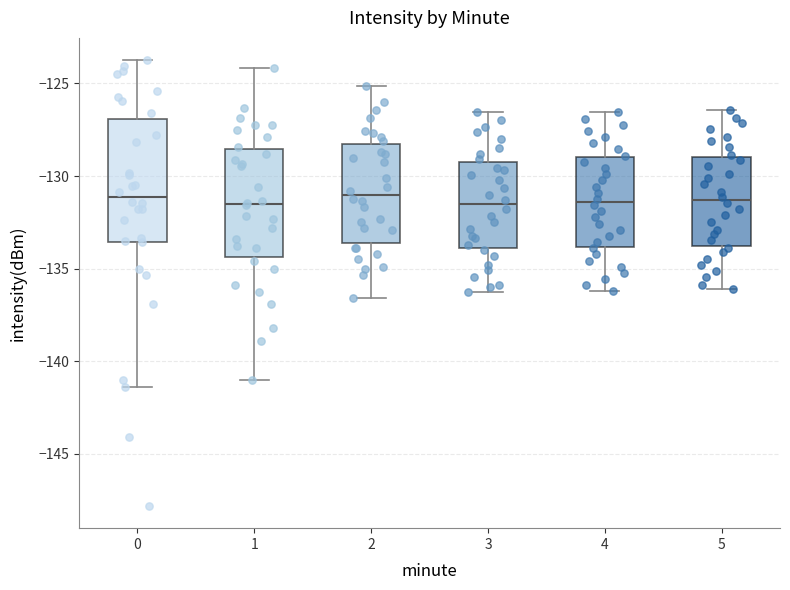

Reading left to right, transcribe this box plot: for each box, give where its median line is, the range the box spans, and where its two whiskers end, as read against the y-axis. The values are not printed on the chart, so give them approximately, as read against the axis.

0: median -131.0, box -133.5 to -127.0, whiskers -141.5 to -123.5
1: median -131.5, box -134.5 to -128.5, whiskers -141.0 to -124.0
2: median -131.0, box -133.5 to -128.5, whiskers -136.5 to -125.0
3: median -131.5, box -134.0 to -129.0, whiskers -136.5 to -126.5
4: median -131.5, box -134.0 to -129.0, whiskers -136.0 to -126.5
5: median -131.5, box -134.0 to -129.0, whiskers -136.0 to -126.5